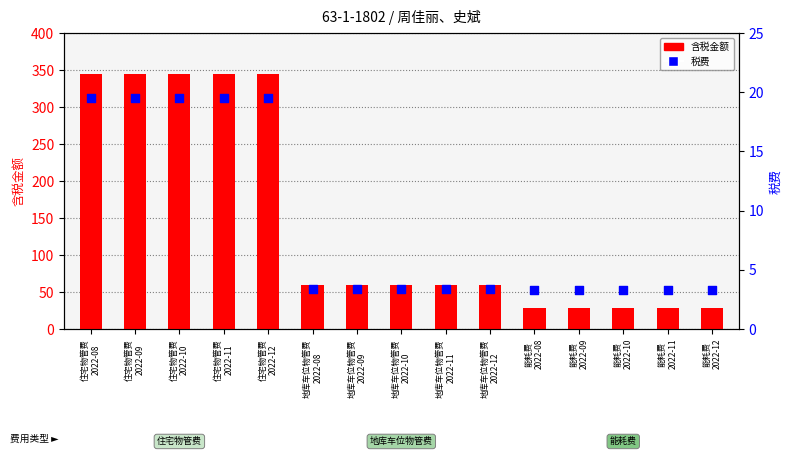

What is the total value across all series at 住宅物管费
2022-11?

364.4